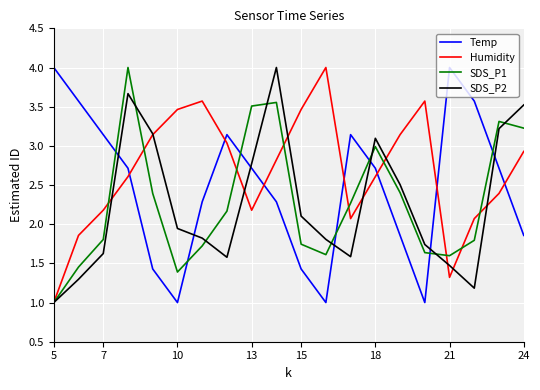

How many times do Temp and SDS_P2 cross each other?

7